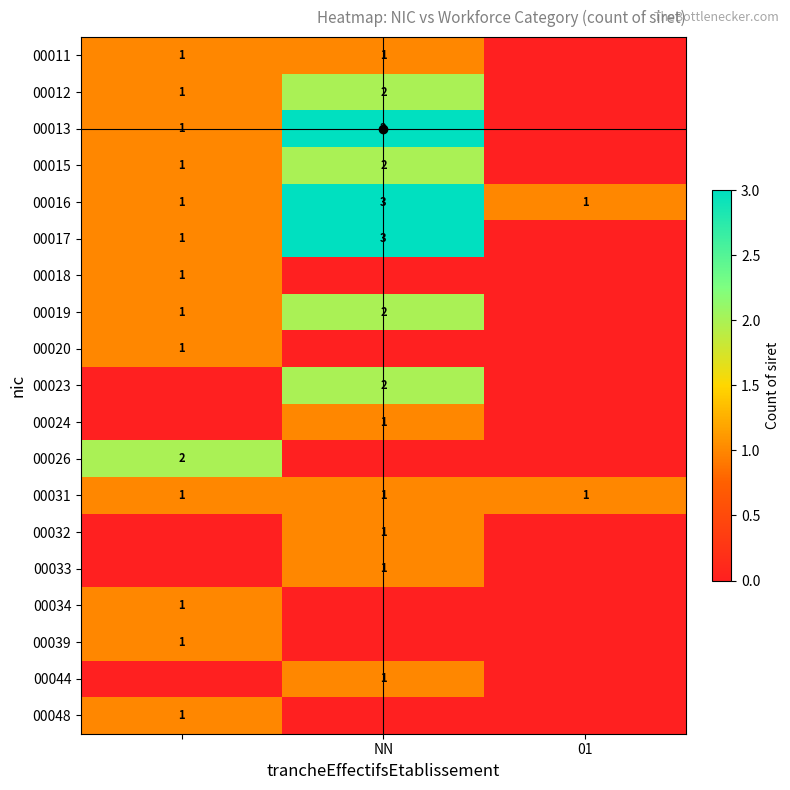

Is it true that 00016 equals 1 at 01?

True